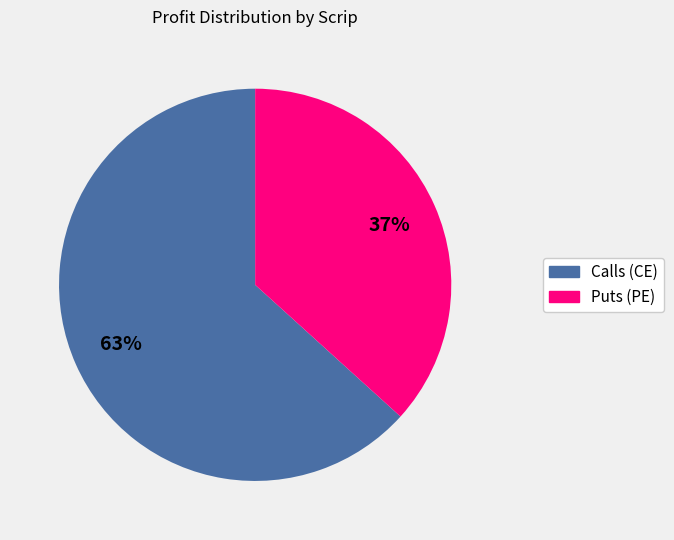

Is there any slice that represents more than half of the pie?

Yes